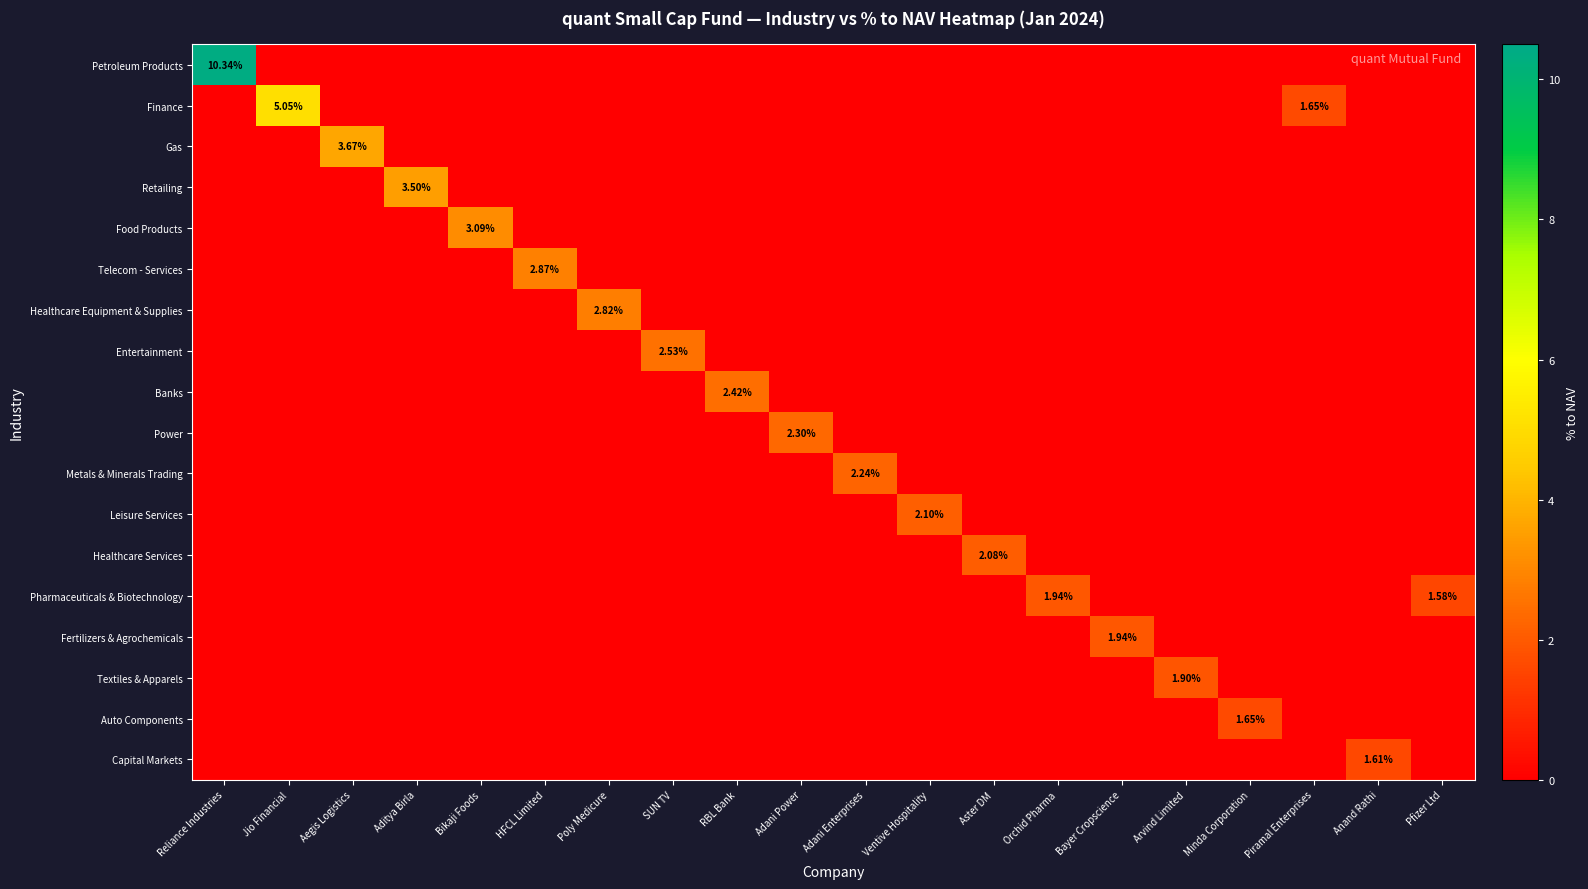

The Fertilizers & Agrochemicals series shows -0.7 at Bikaji Foods. True or false?

False